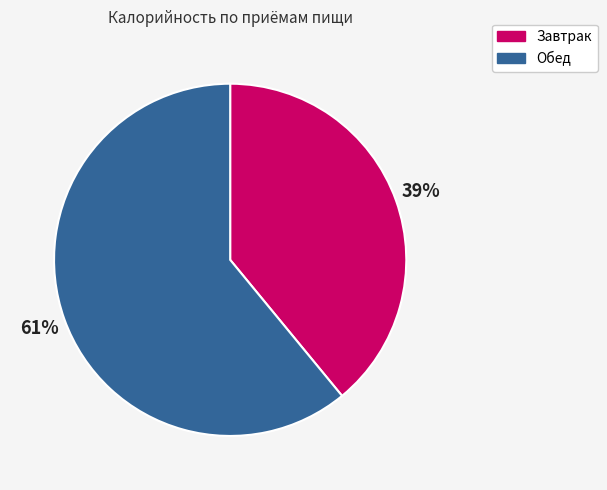

The Завтрак slice represents 39% of the pie. True or false?

True